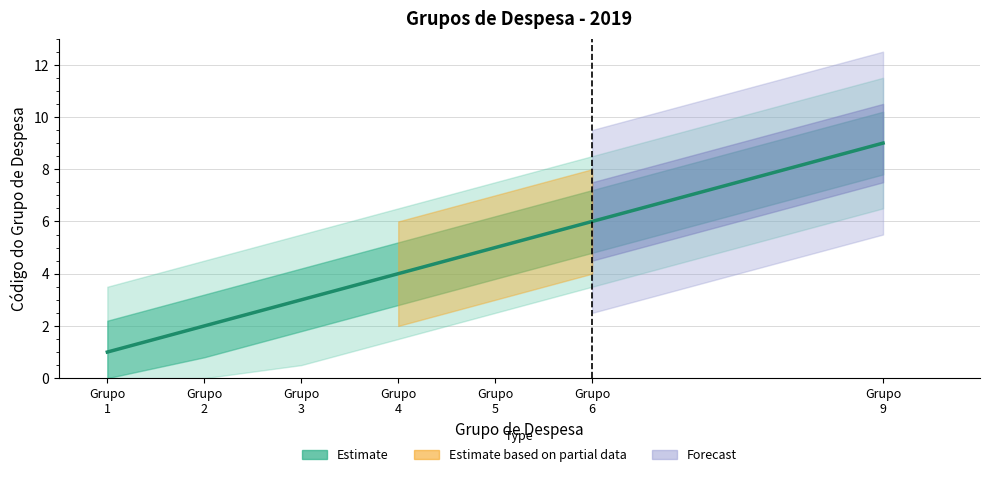

The value at Grupo
3 is 3. True or false?

True